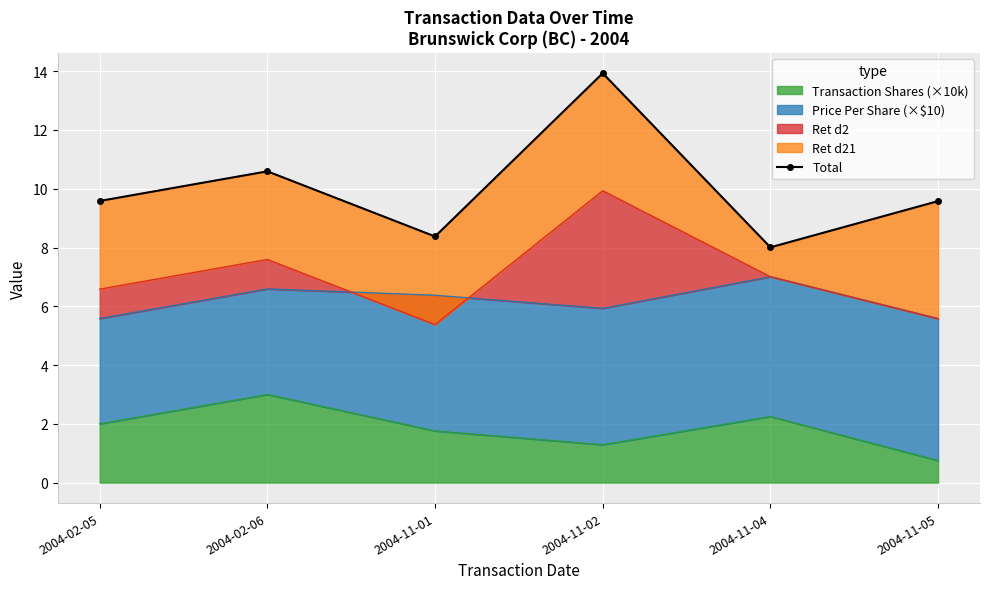

Is it true that the value at 2004-11-02 is 13.9?

True